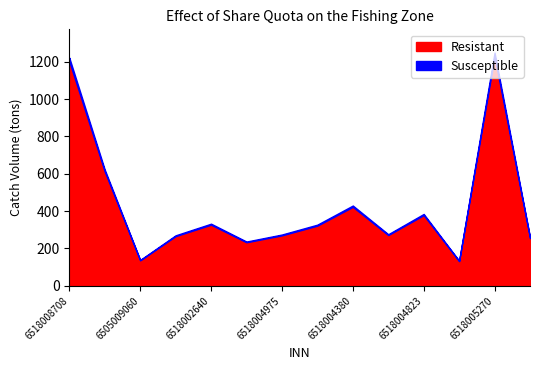

True or false: Resistant and Susceptible cross at least once.

False